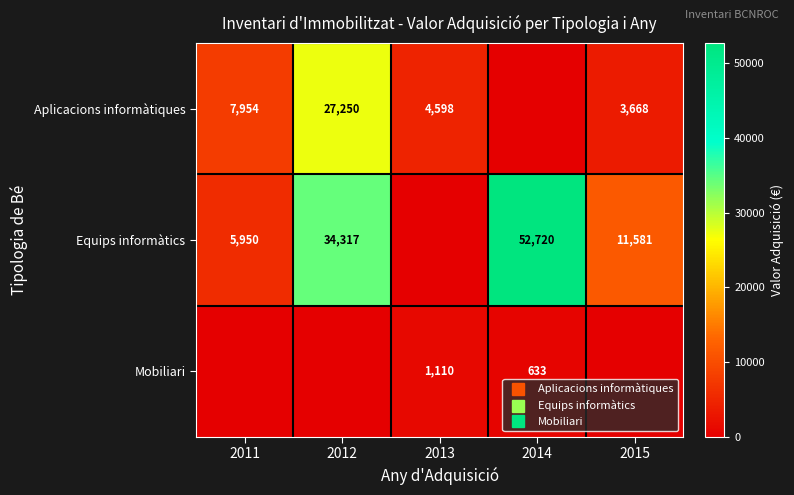

What value does the Aplicacions informàtiques series have at 2015?

3668.5